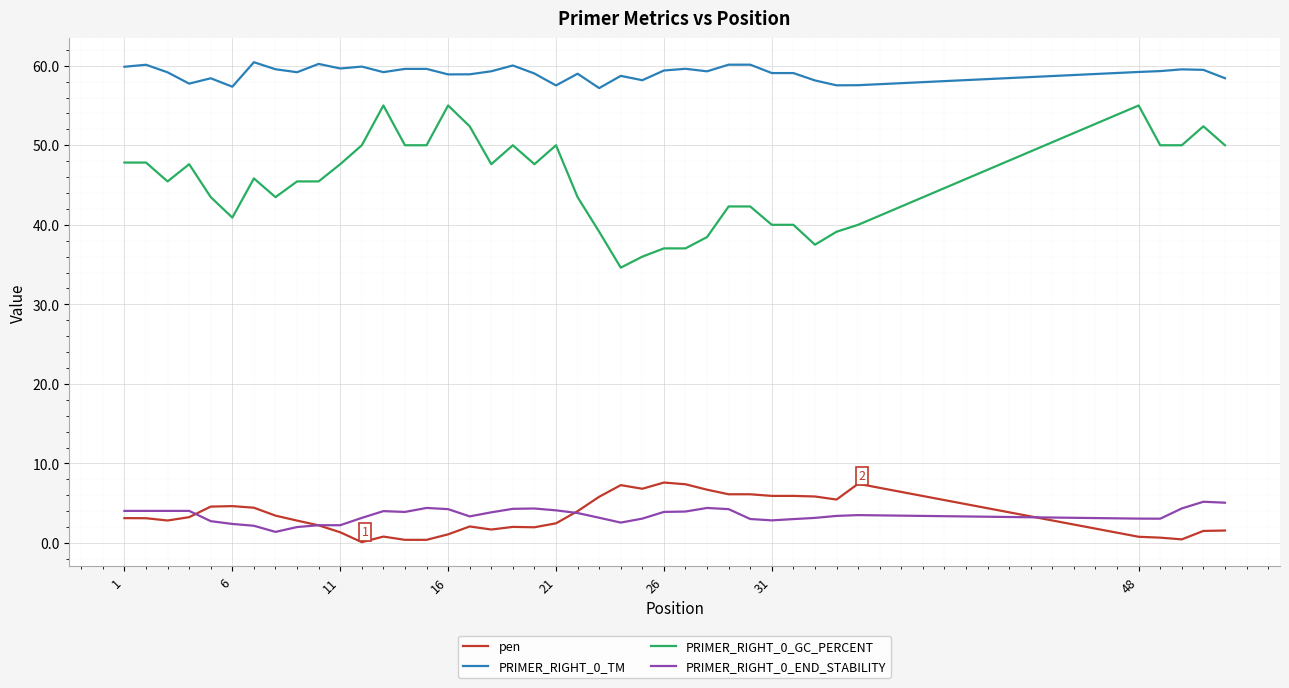

What is the minimum value for PRIMER_RIGHT_0_END_STABILITY?

1.4